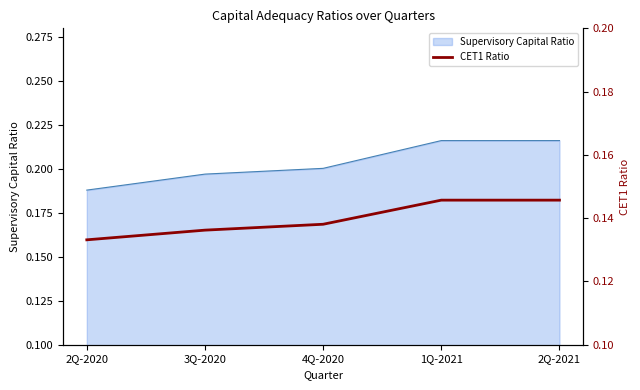

True or false: there are more than 0 points higher than both neighbors.

False